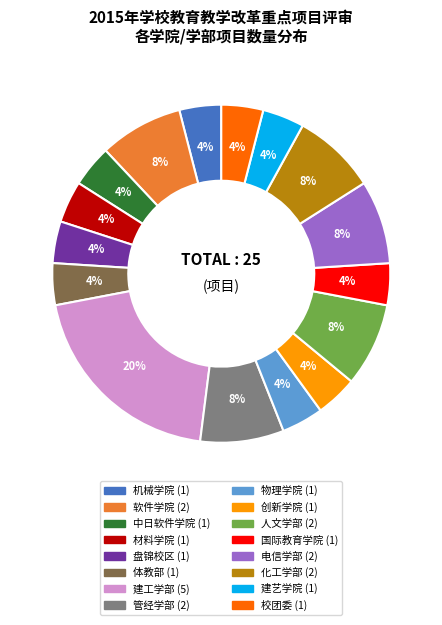

Which has a higher value, 中日软件学院 or 软件学院?

软件学院